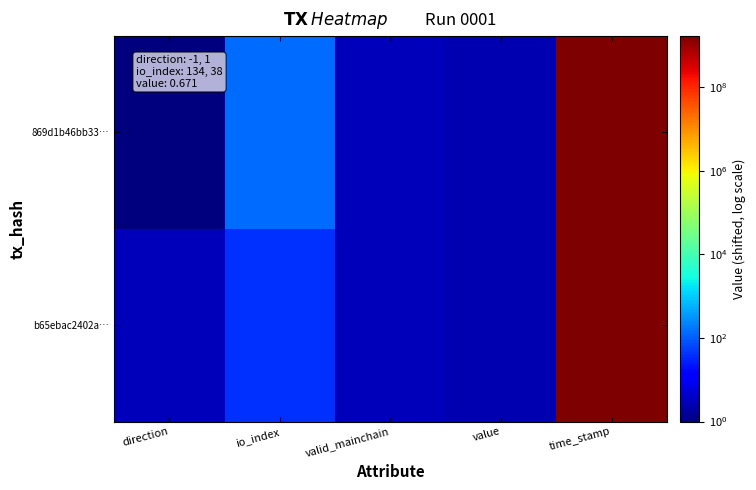

At how many categories does at least one series exceed 28919667?

1